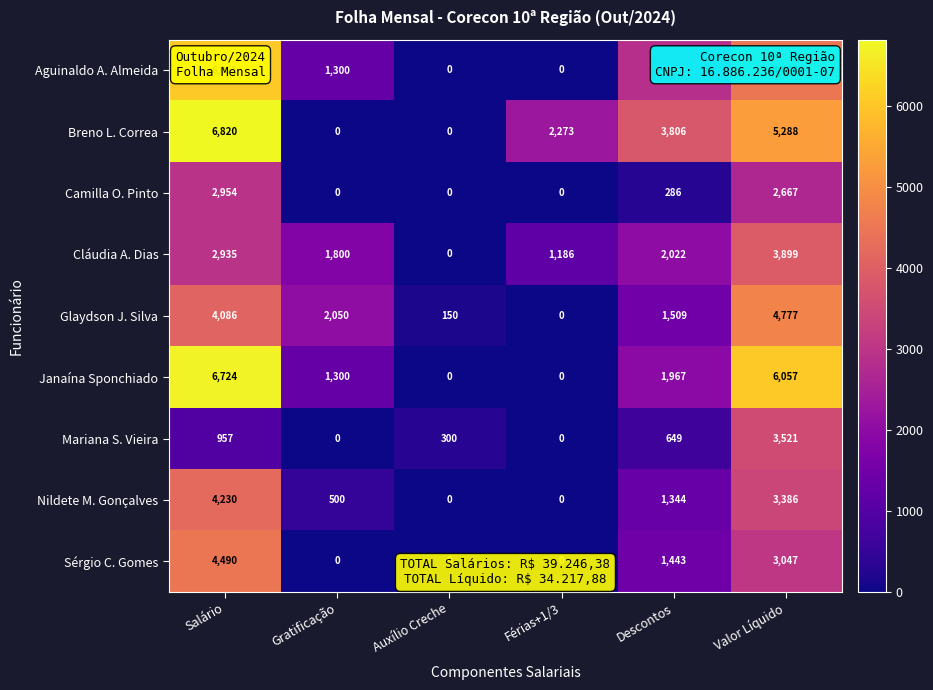

The value of Glaydson J. Silva at Gratificação is 2050. True or false?

True